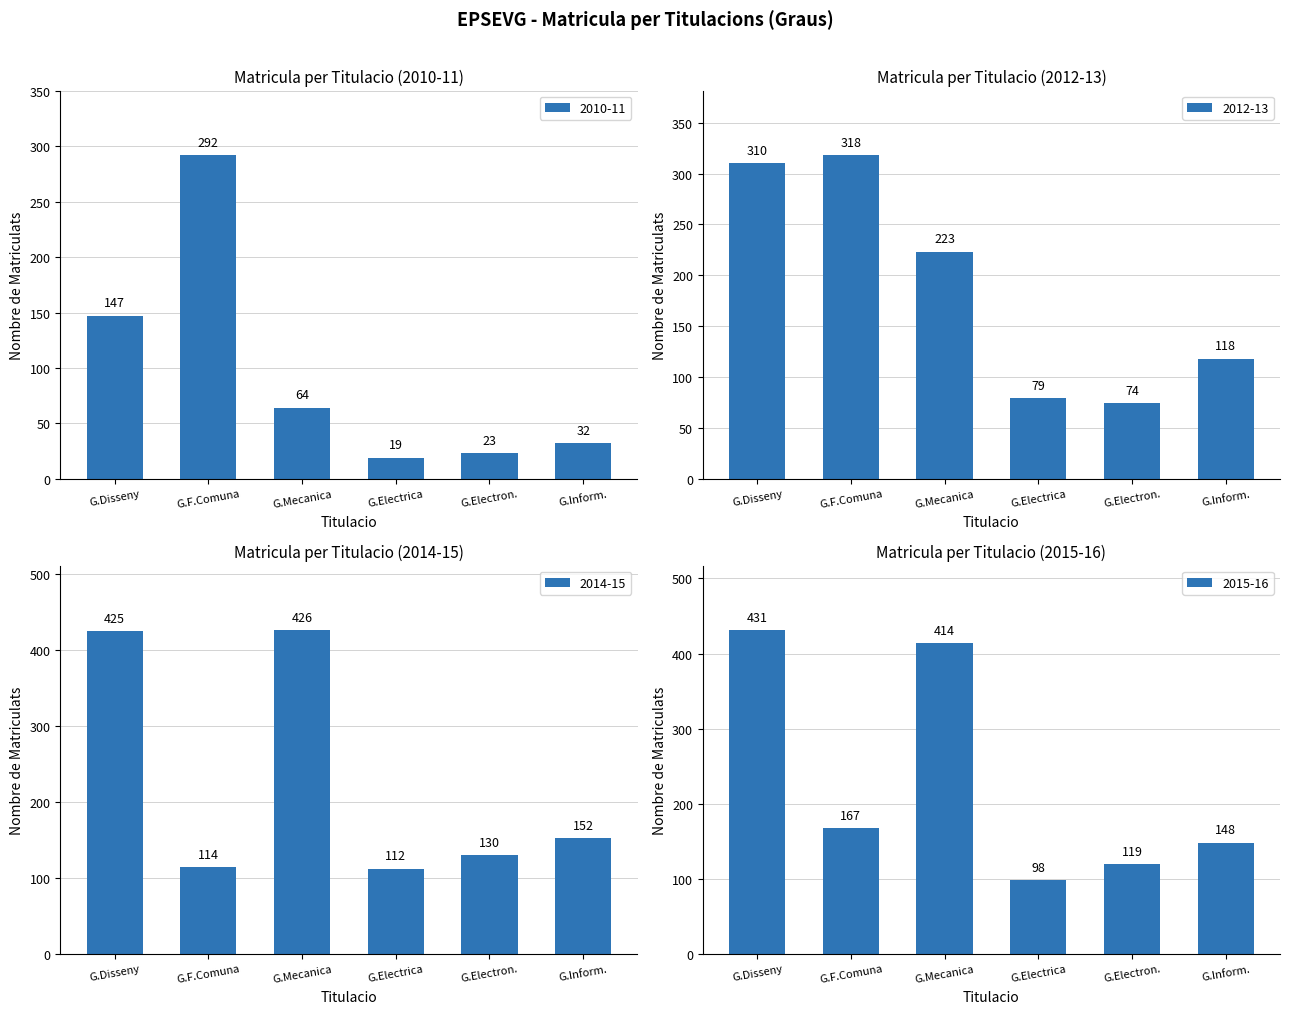

Which series has the widest spread of values?

2013-14